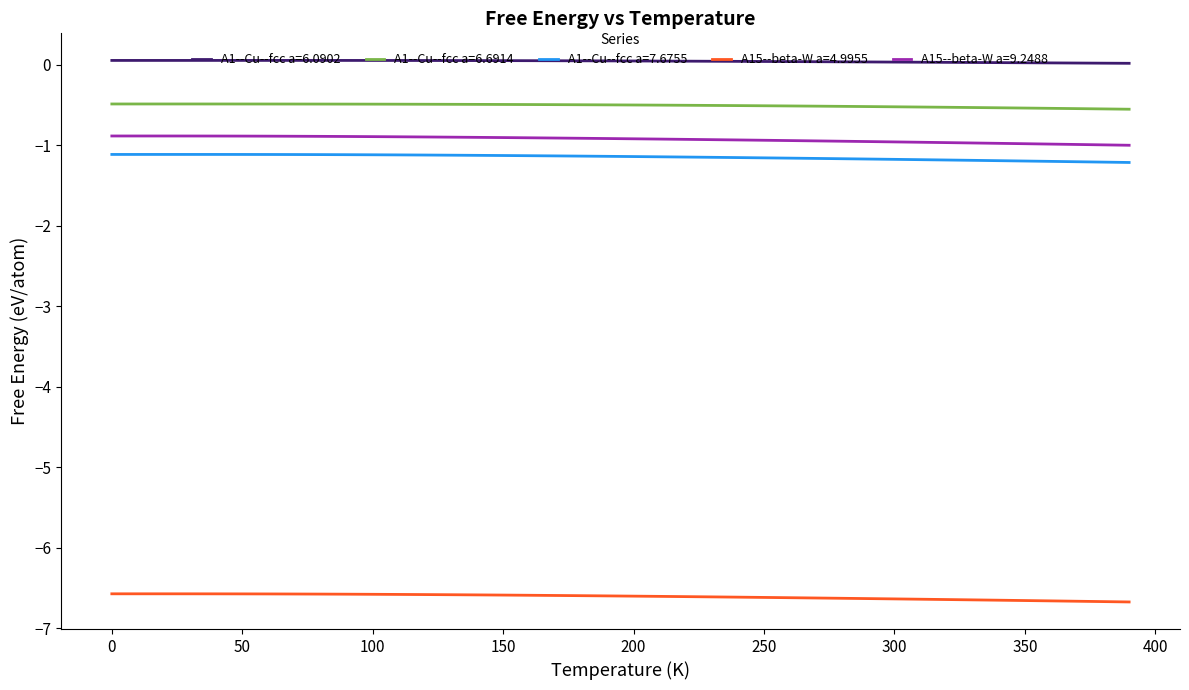

List the series in order of their peak value, lowest first.

A15--beta-W a=4.9955, A1--Cu--fcc a=7.6755, A15--beta-W a=9.2488, A1--Cu--fcc a=6.6914, A1--Cu--fcc a=6.0902